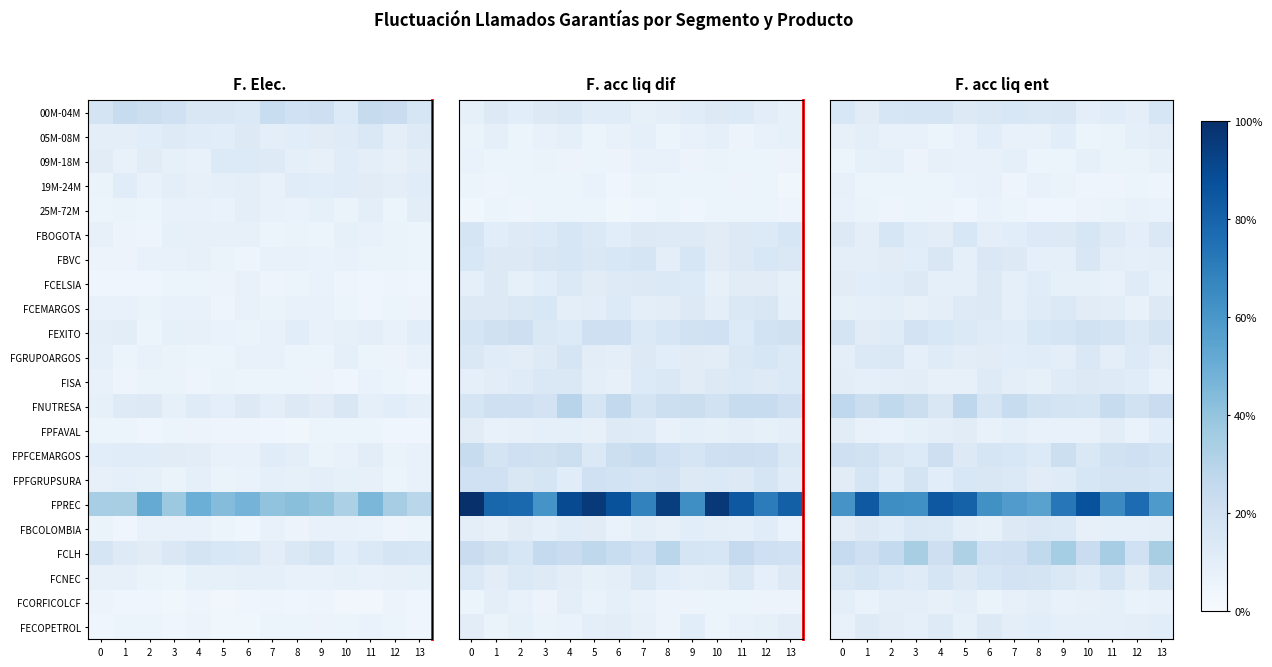

What is the approximate value of FPREC at 13?

0.4